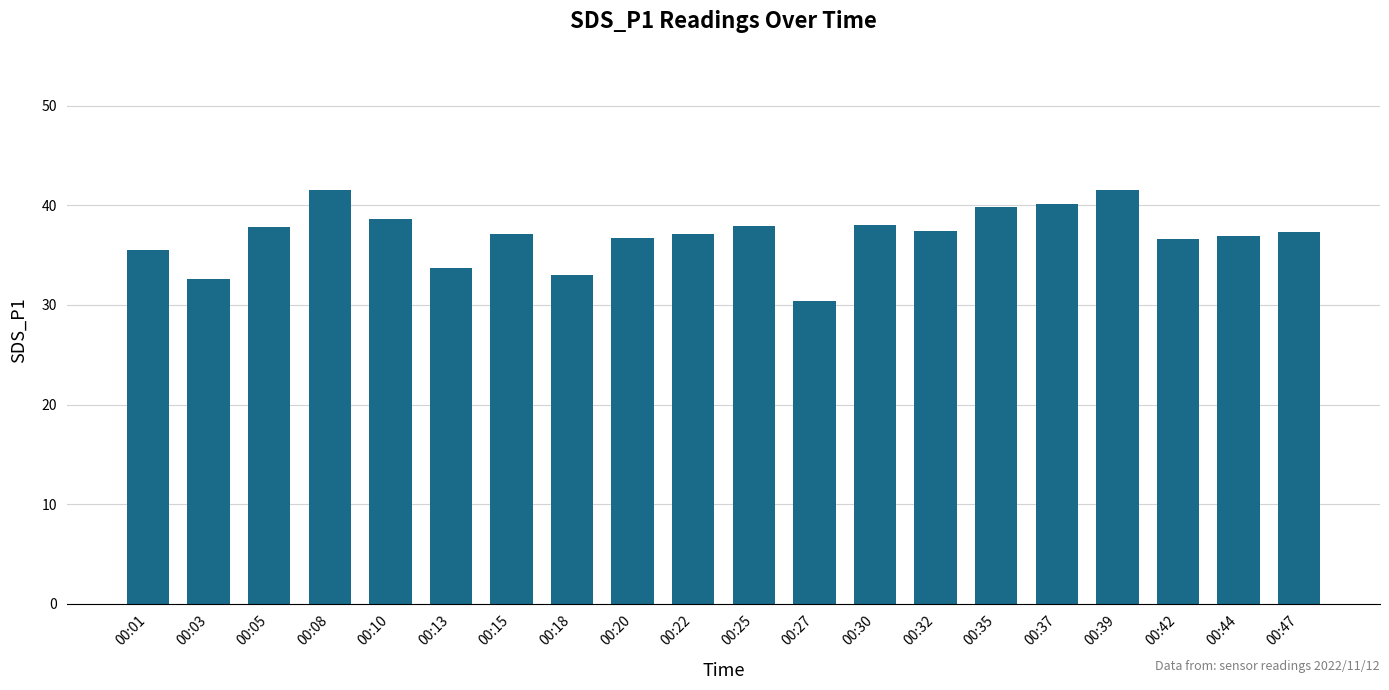

At which category does the chart reach its minimum across all series?

00:27